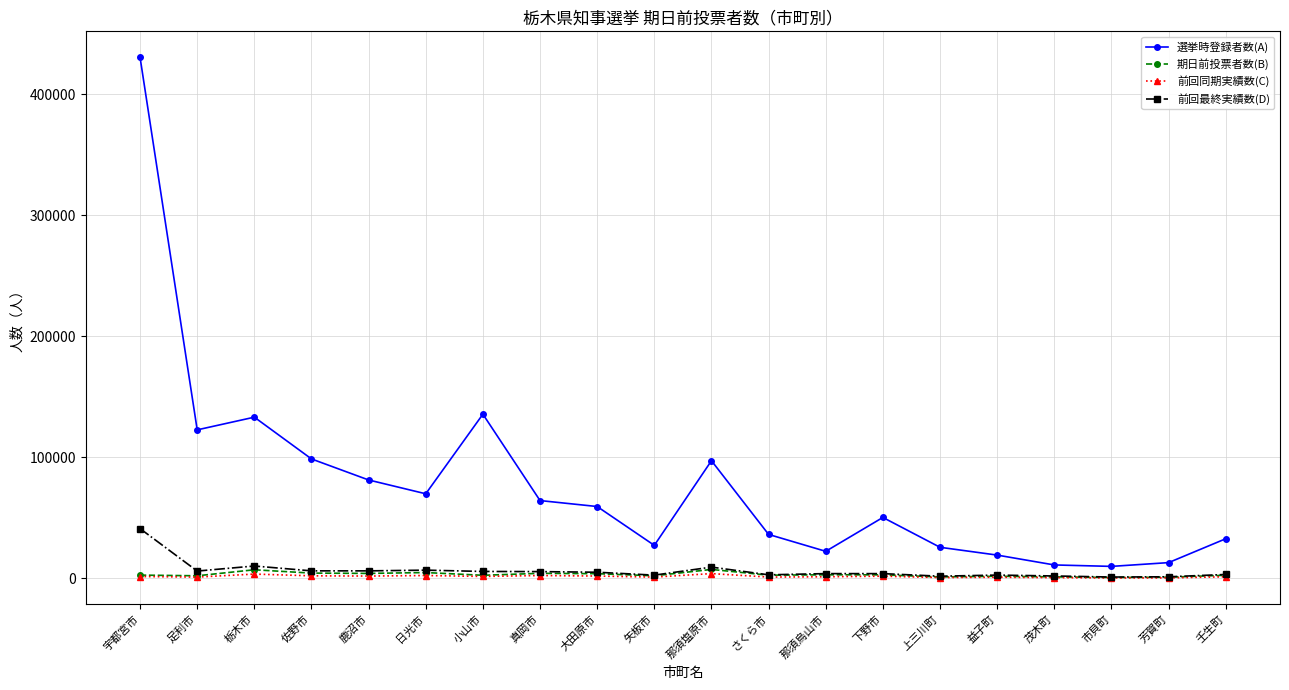

Which series has the widest spread of values?

選挙時登録者数(A)